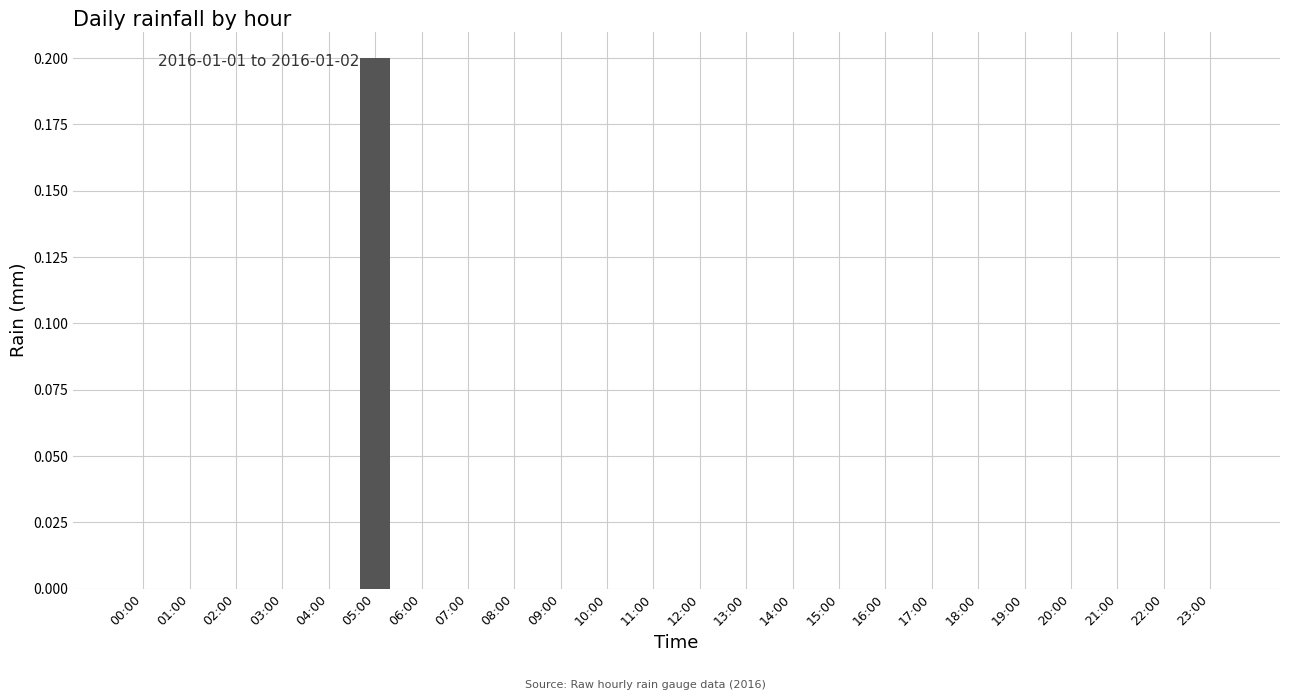

Is it true that the value at 17:00 is 0.1?

False